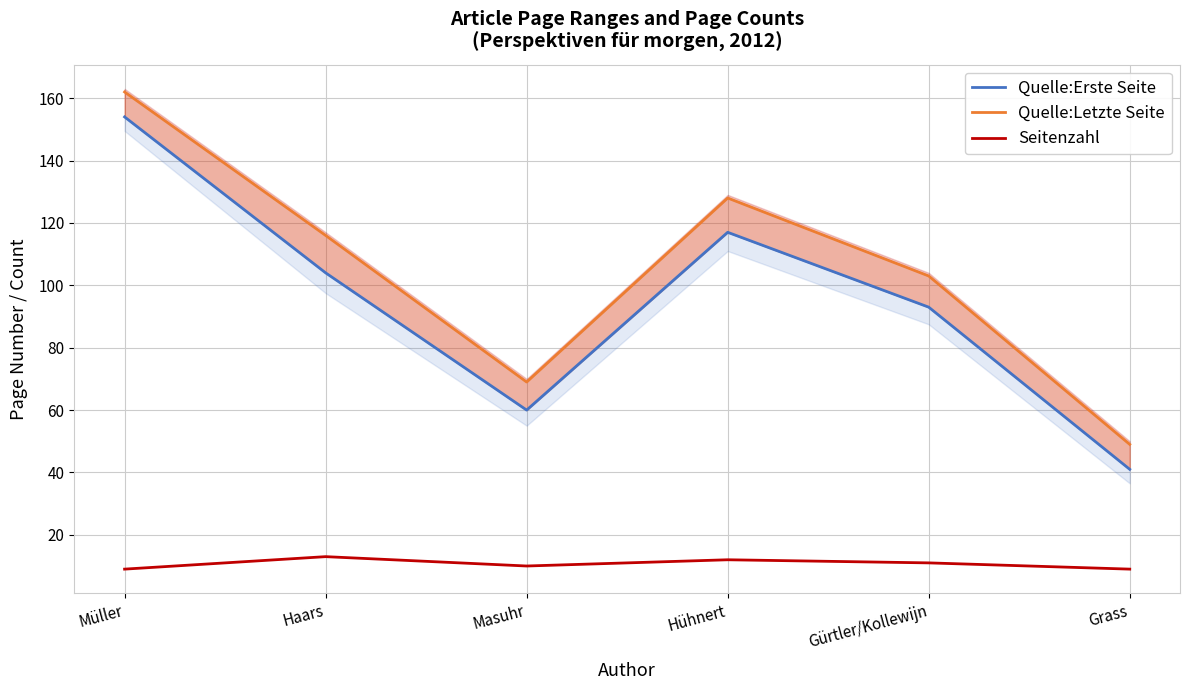

What is the difference between the highest and lowest values at Hühnert?

116